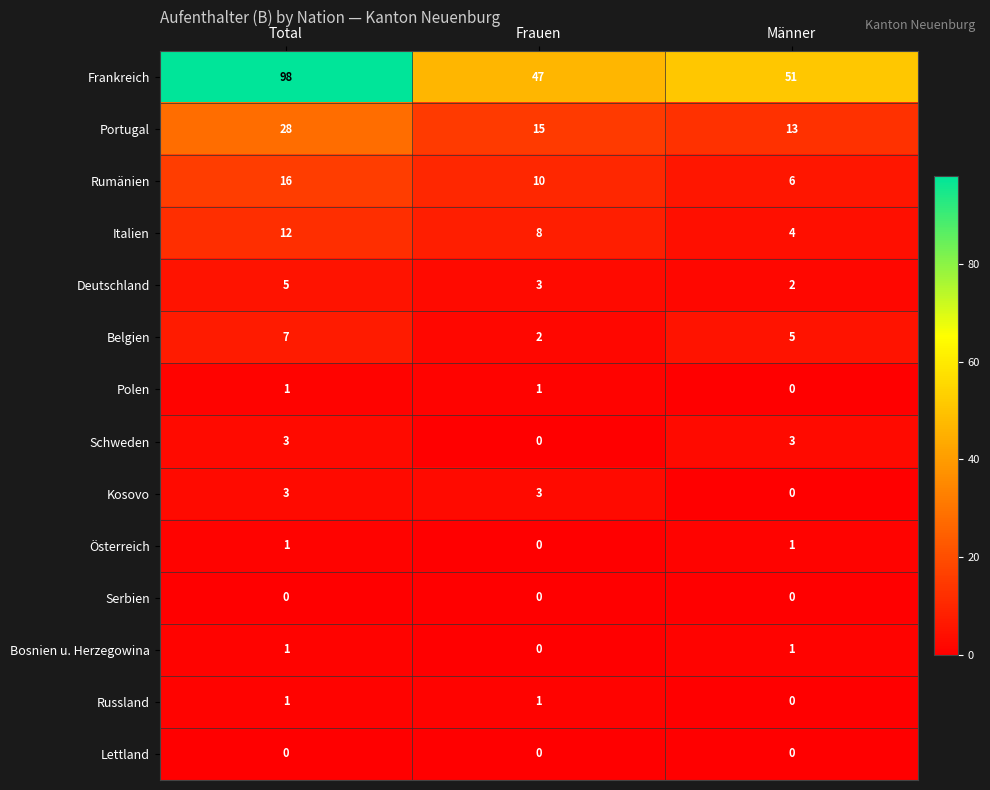

What is the difference between the highest and lowest values at Männer?

51